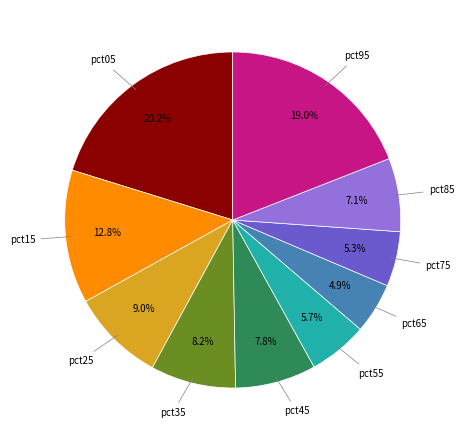

True or false: pct85 accounts for 20% of the total.

False